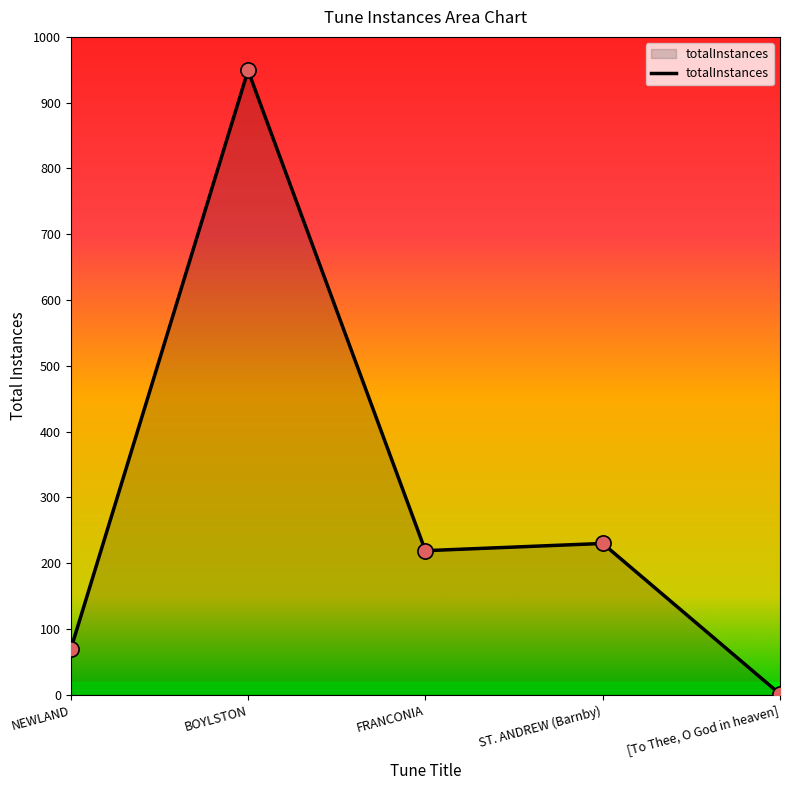

What is the change in value from FRANCONIA to ST. ANDREW (Barnby)?

+11